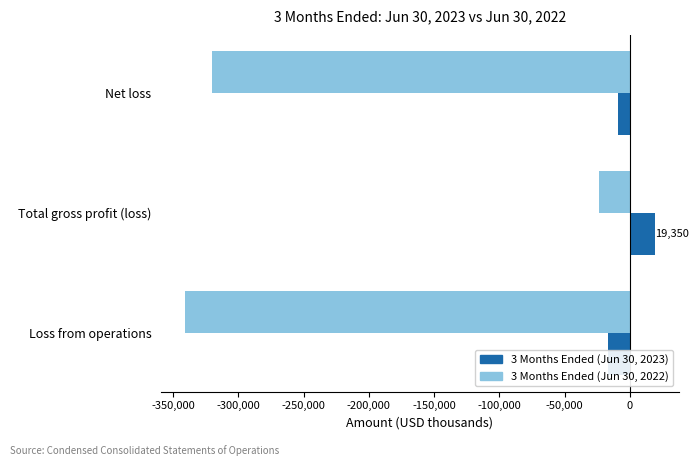

Reading left to right, extract all data points from this chart.

3 Months Ended (Jun 30, 2023): -16733	19350	-9310
3 Months Ended (Jun 30, 2022): -341140	-23242	-320316